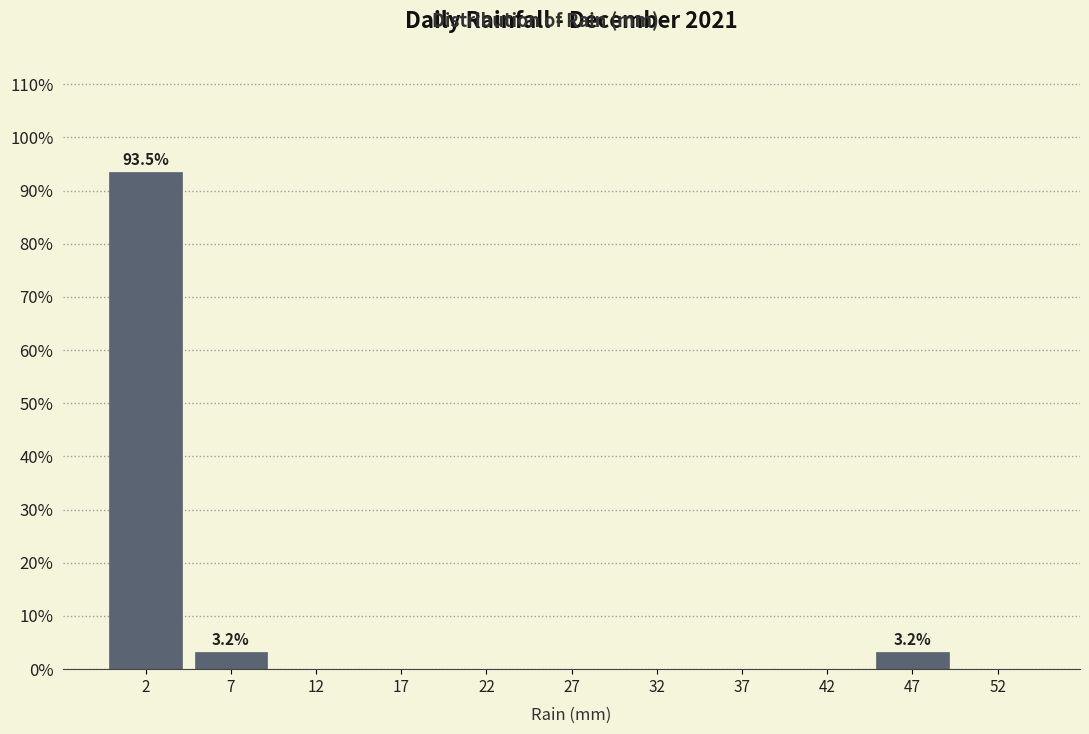

Which range on the x-axis has the tallest bar?

0 to 5